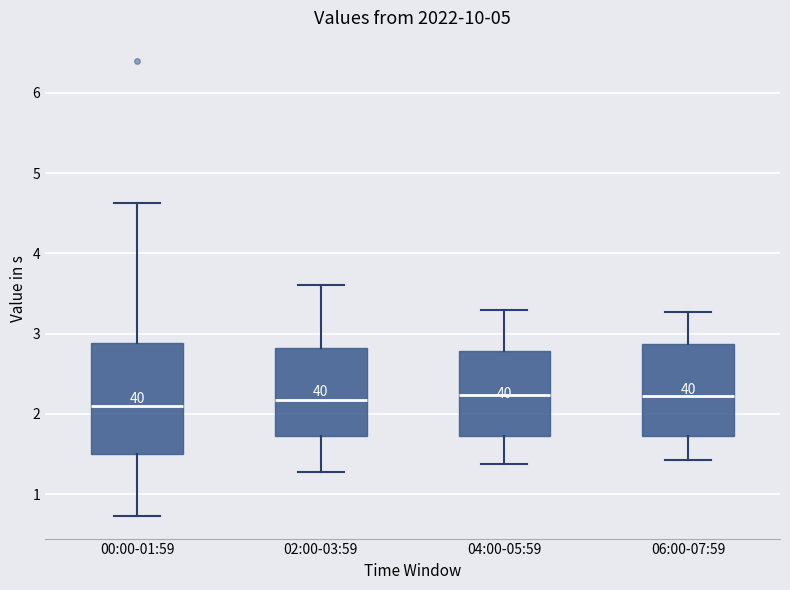

Where does the upper whisker of the box for 04:00-05:59 end on the y-axis? The values are not printed on the chart, so give them approximately, as read against the axis.

3.3